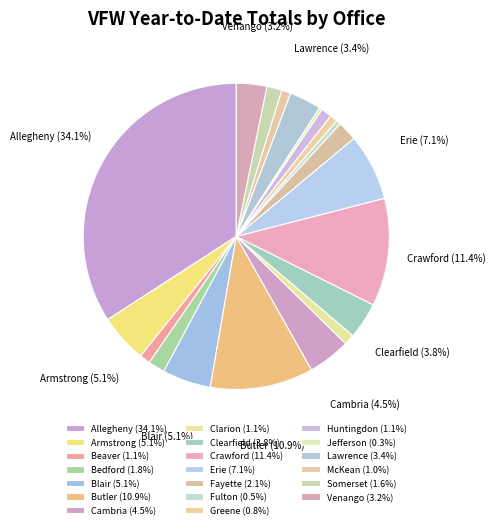

Is there any slice that represents more than half of the pie?

No